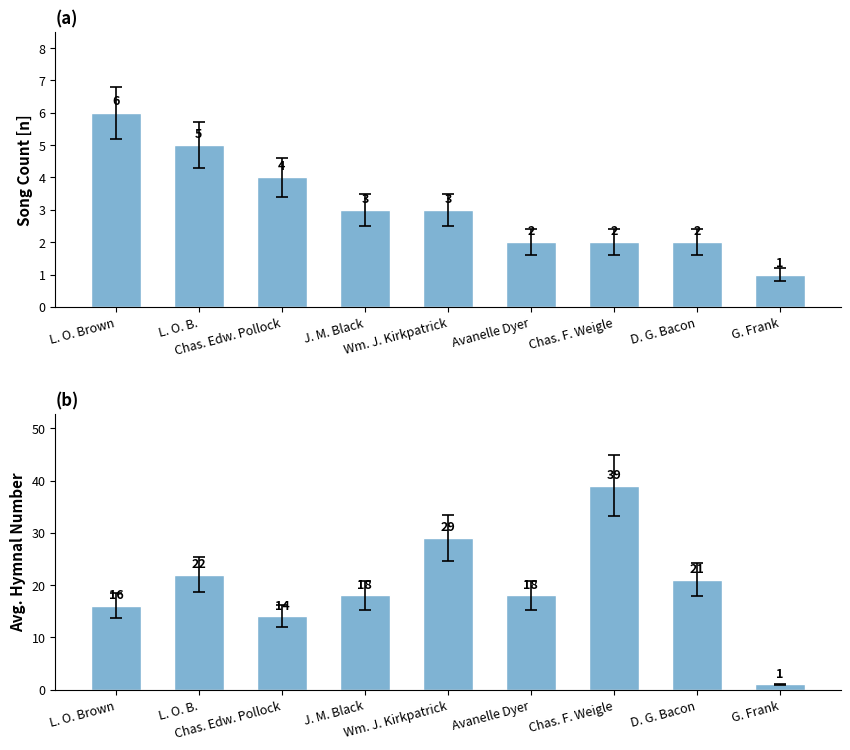

Reading left to right, what are all the values shown in this chart?

Song Count: 6	5	4	3	3	2	2	2	1
Avg Hymn Number: 16	22	14	18	29	18	39	21	1